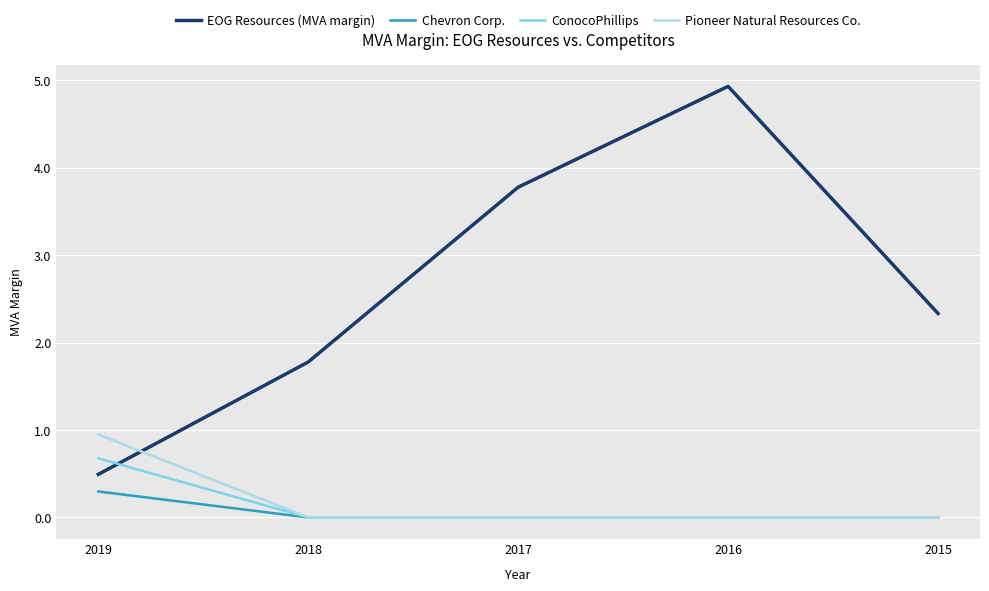

At which category is the sum across all series the highest?

2016